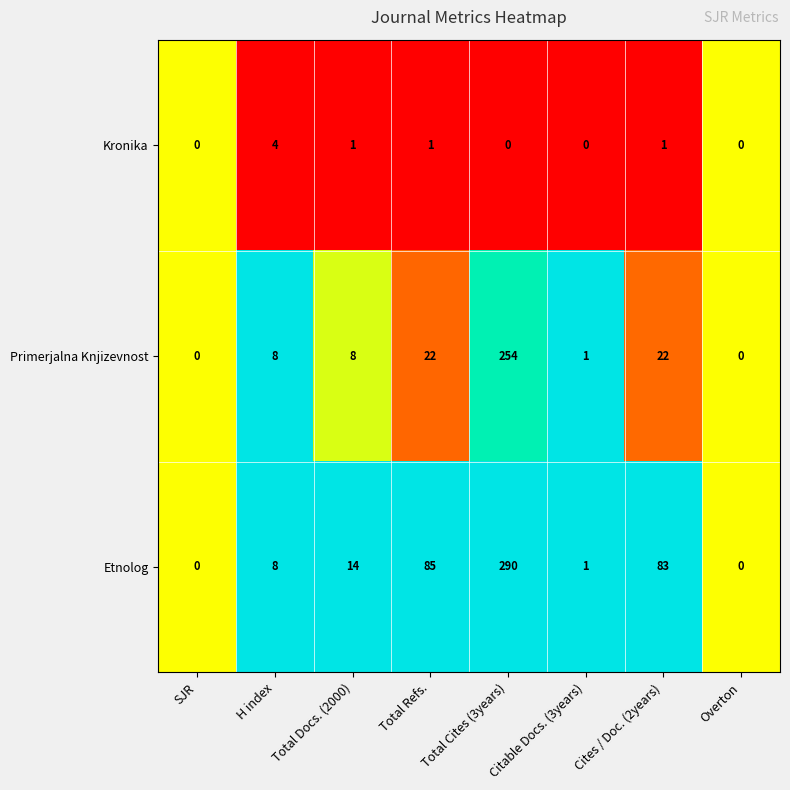

What is the sum of the Kronika values at Total Cites (3years) and H index?

4